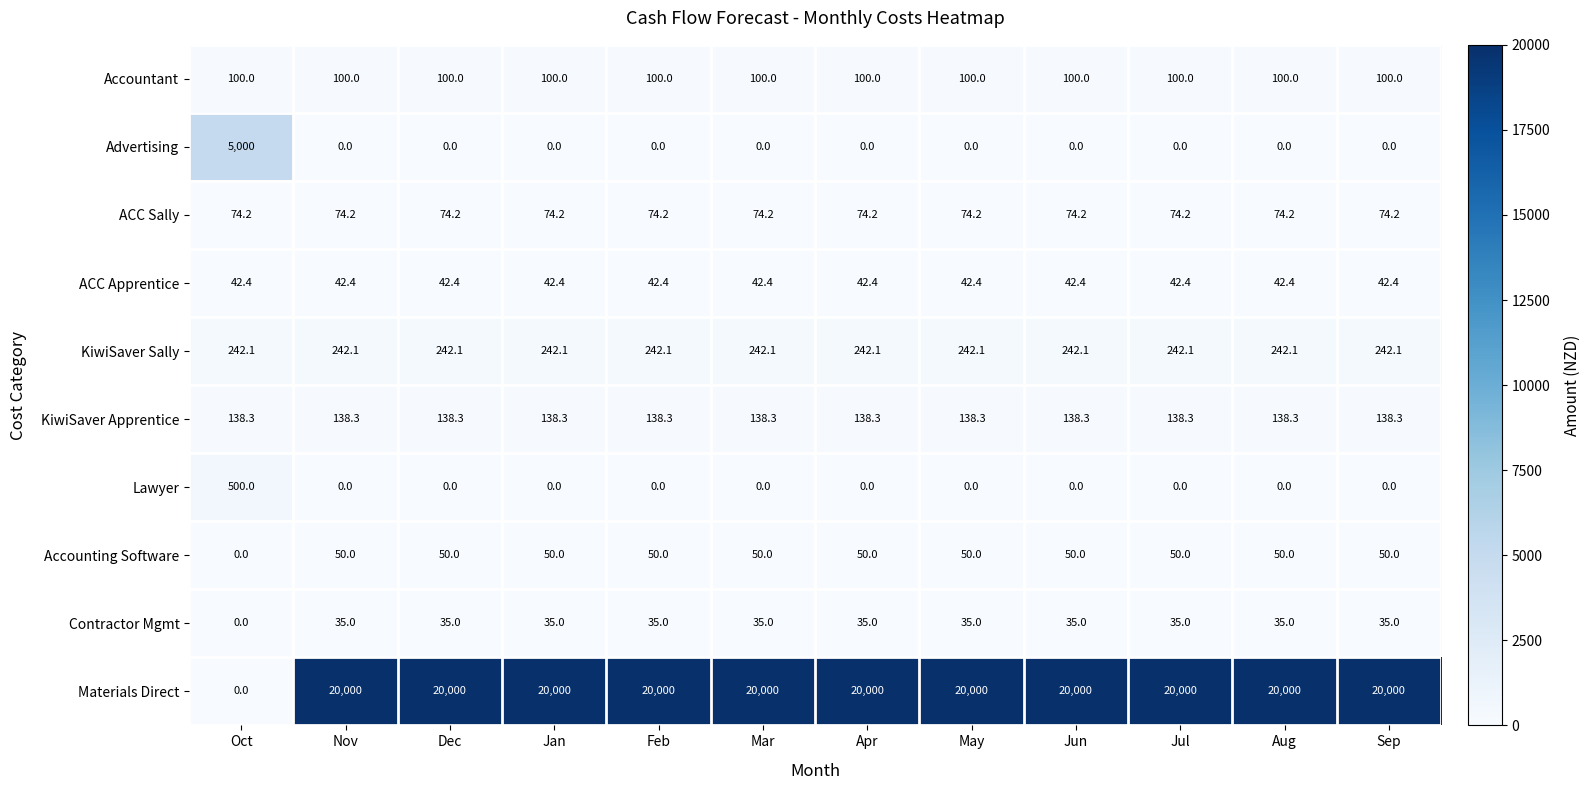

Which series has the largest total across all categories?

Materials Direct